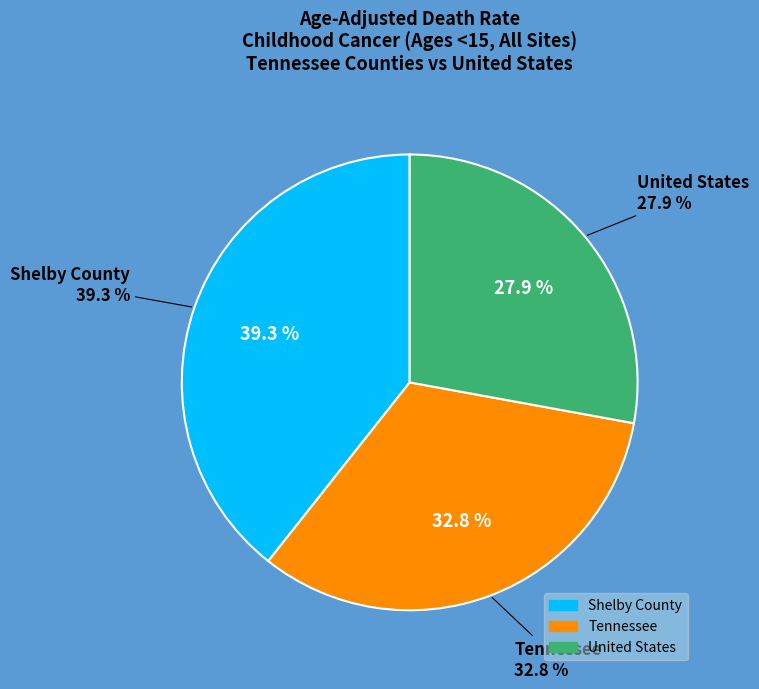

True or false: United States accounts for 28% of the total.

True